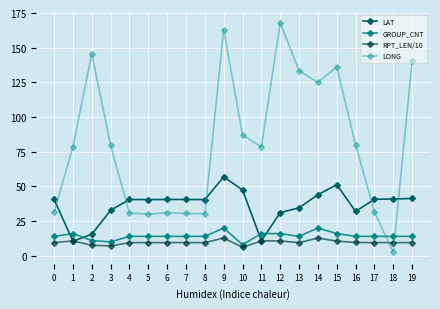

Is it true that LONG equals 167.8 at 12?

True